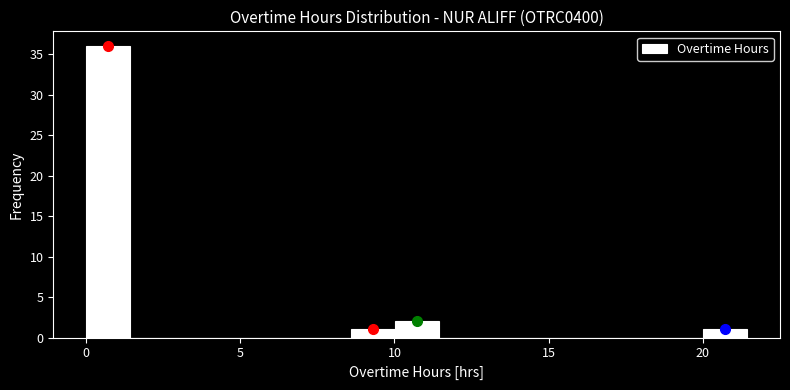

Around what value on the x-axis is the tallest bar? Give the approximate position of its centre, as read against the axis.

0.5